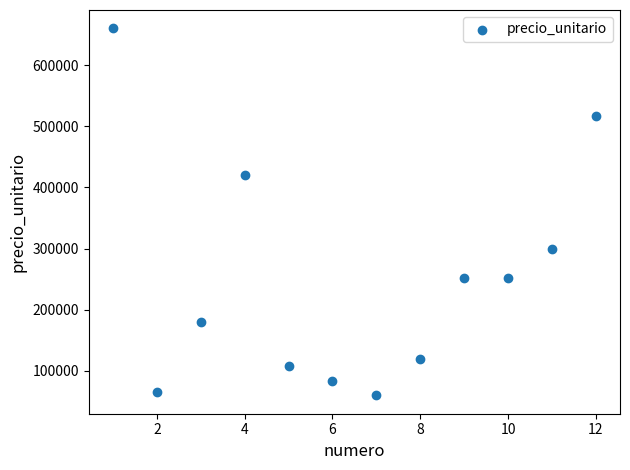

What is the average Y value?

251500